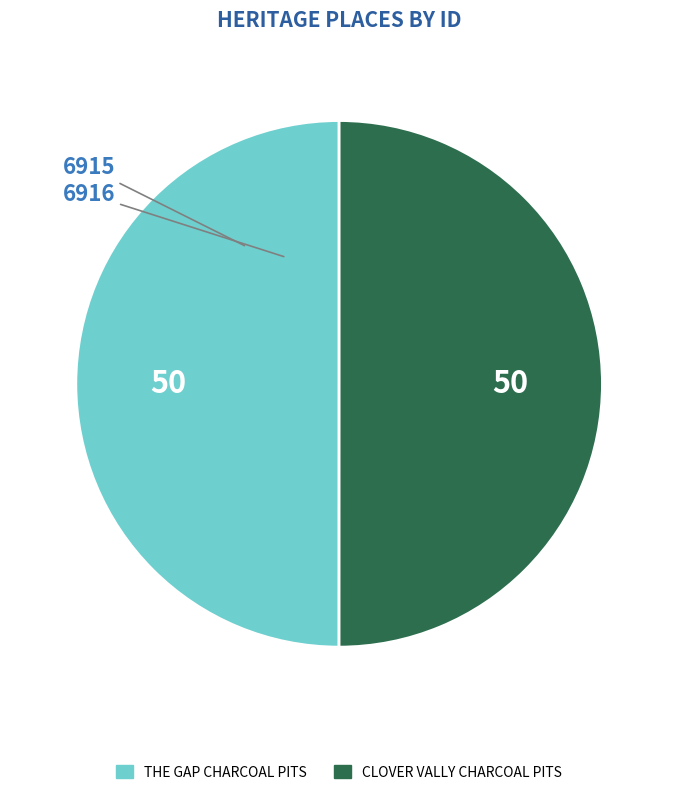

Do CLOVER VALLY CHARCOAL PITS and THE GAP CHARCOAL PITS together represent more than half of the pie?

Yes